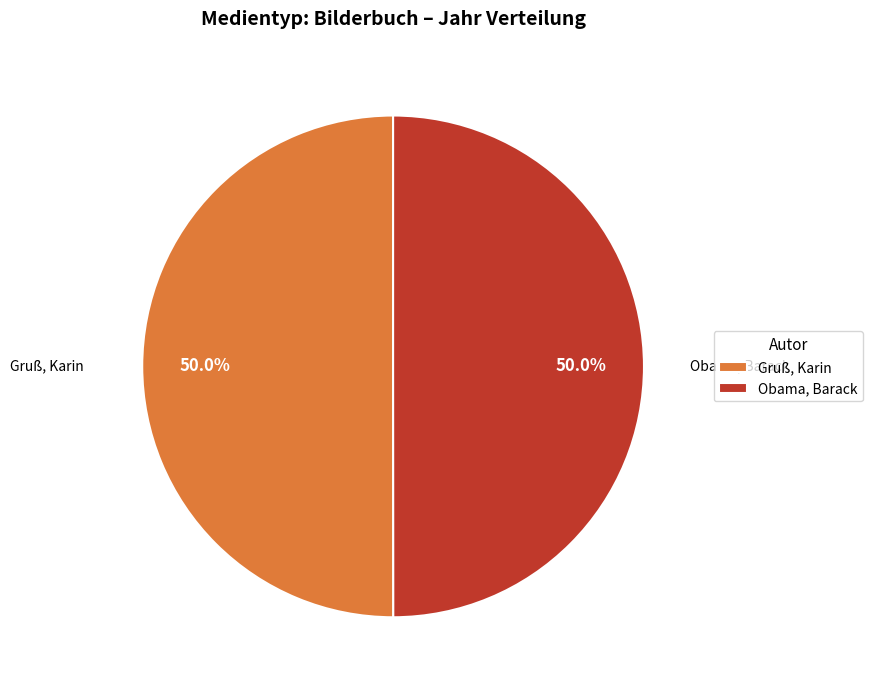

How many segments does this pie chart have?

2